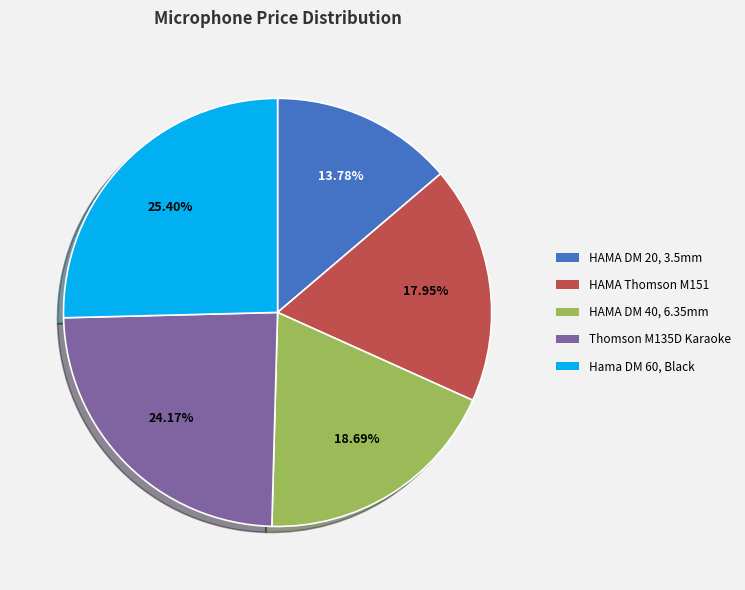

What is the smallest slice in the pie chart?

HAMA DM 20, 3.5mm